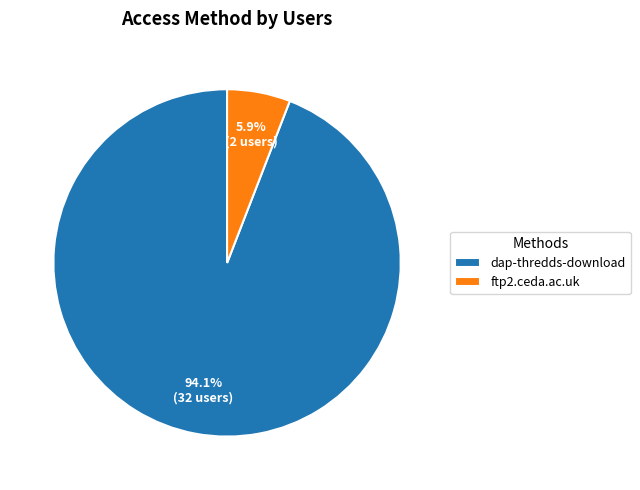

Combined, do ftp2.ceda.ac.uk and dap-thredds-download account for over 50%?

Yes